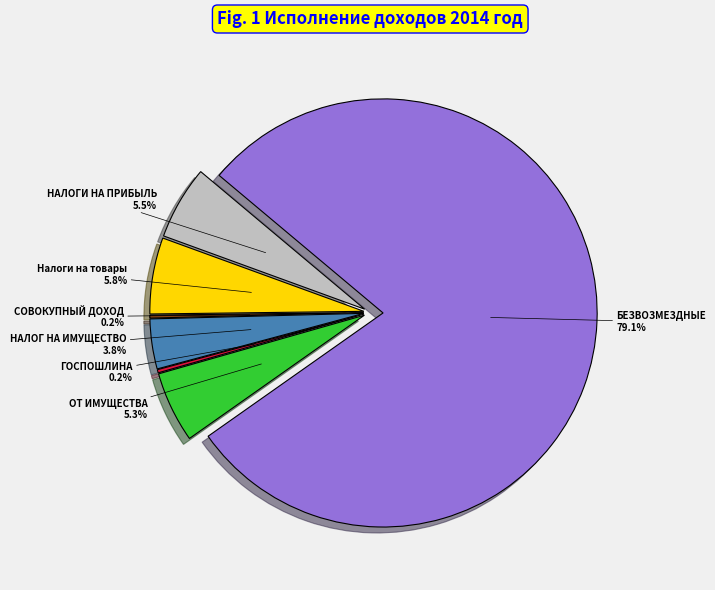

What is the smallest slice in the pie chart?

НАЛОГИ НА СОВОКУПНЫЙ ДОХОД